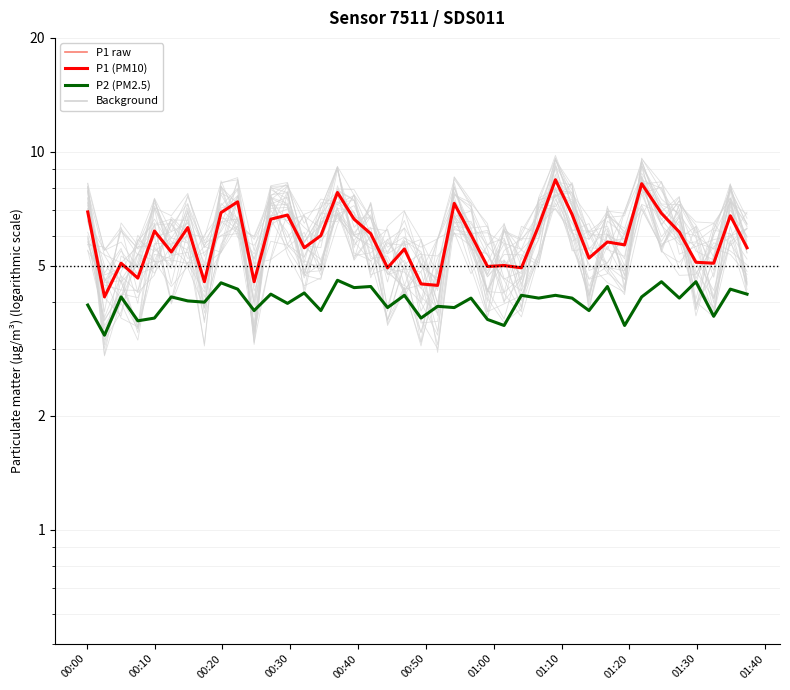

Is this an area chart (filled region under the line)?

No